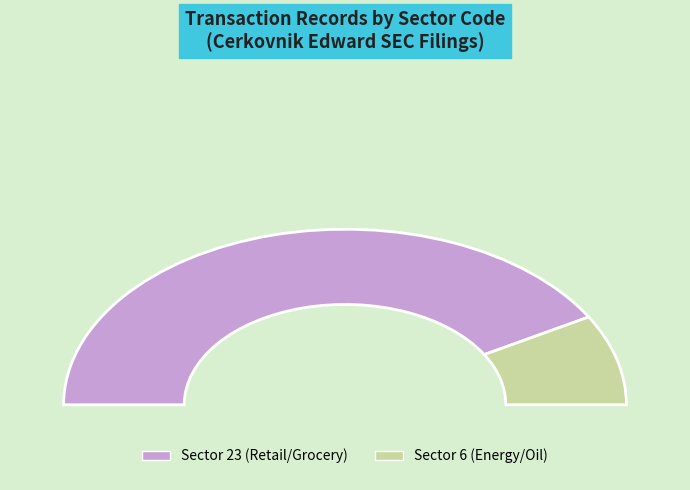

Which has a higher value, 6 or 23?

23